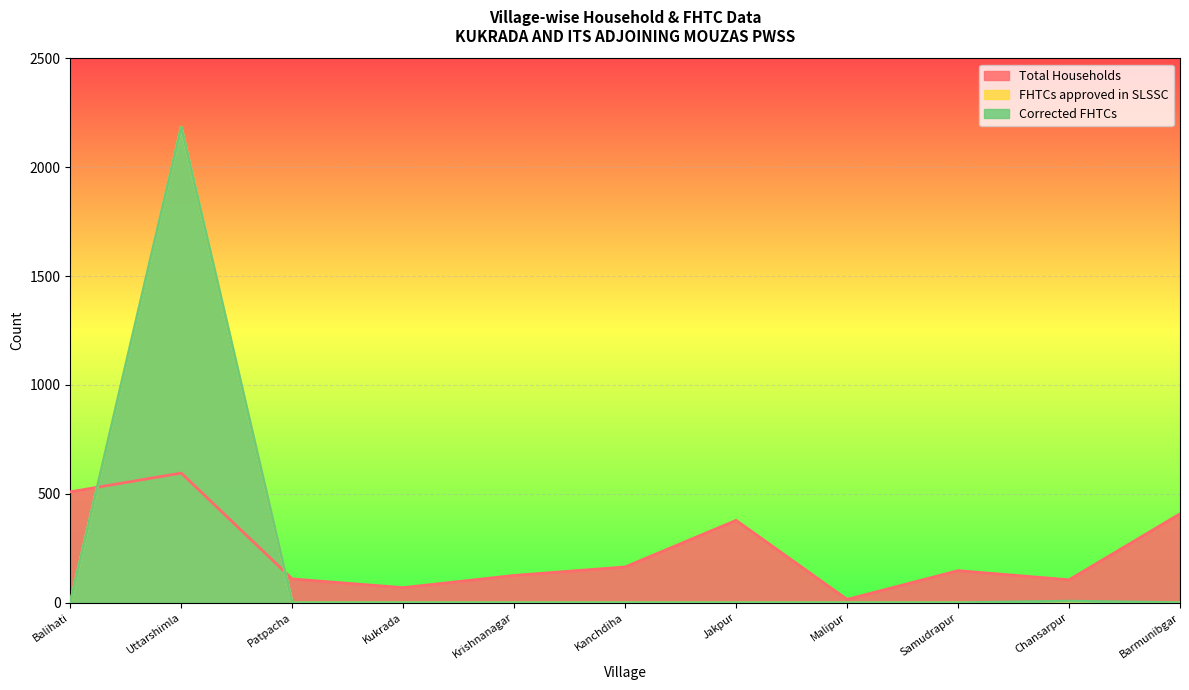

Rank the series by their maximum value, from highest to lowest.

FHTCs approved in SLSSC, Corrected FHTCs, Total Households